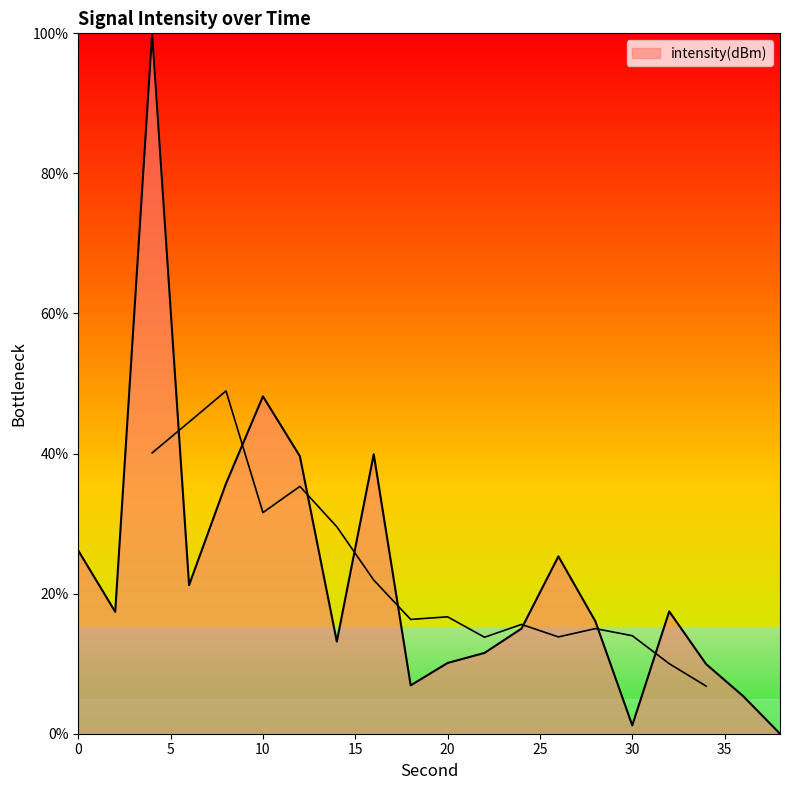

What is the difference between the values at 18 and 6?

14.3